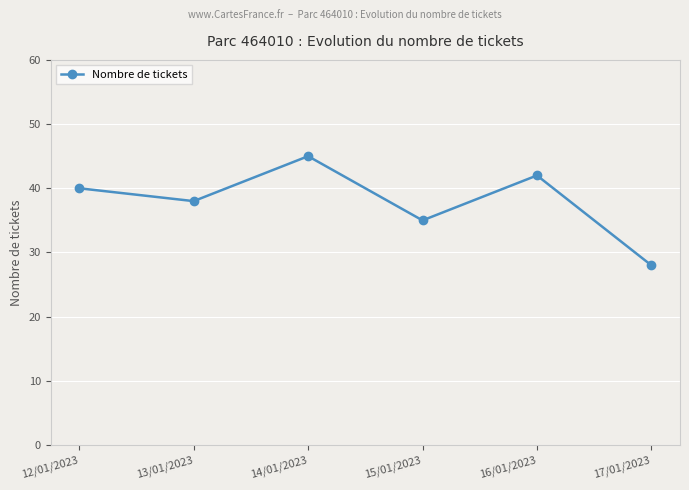

What is the sum of the values at 14/01/2023 and 16/01/2023?

87